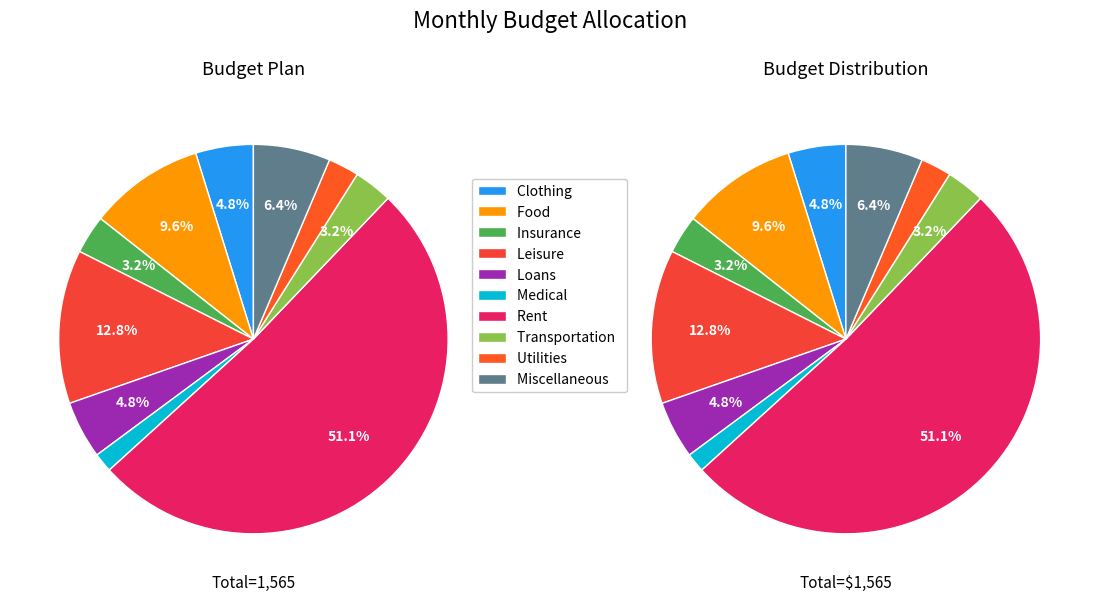

Rank the categories by value from highest to lowest.

Rent, Leisure, Food, Miscellaneous, Clothing, Loans, Insurance, Transportation, Utilities, Medical